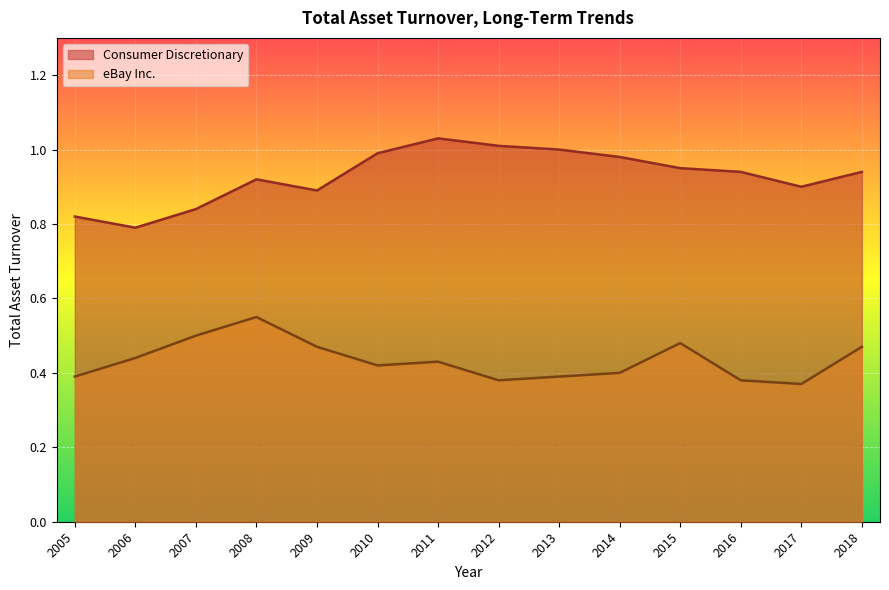

Is the value of Consumer Discretionary at 2018 greater than the value of eBay Inc. at 2006?

Yes